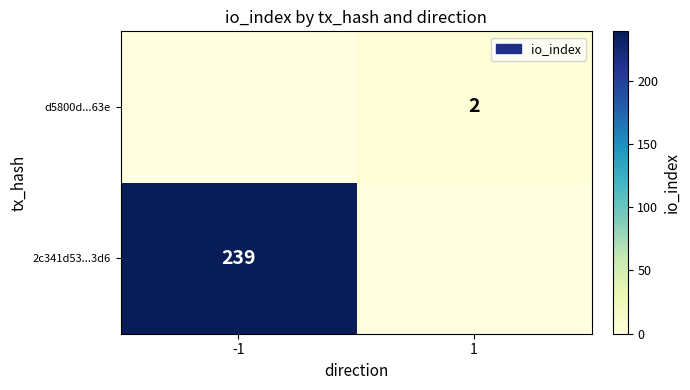

True or false: 2c341d53...3d6 has a value of 77 at -1.

False